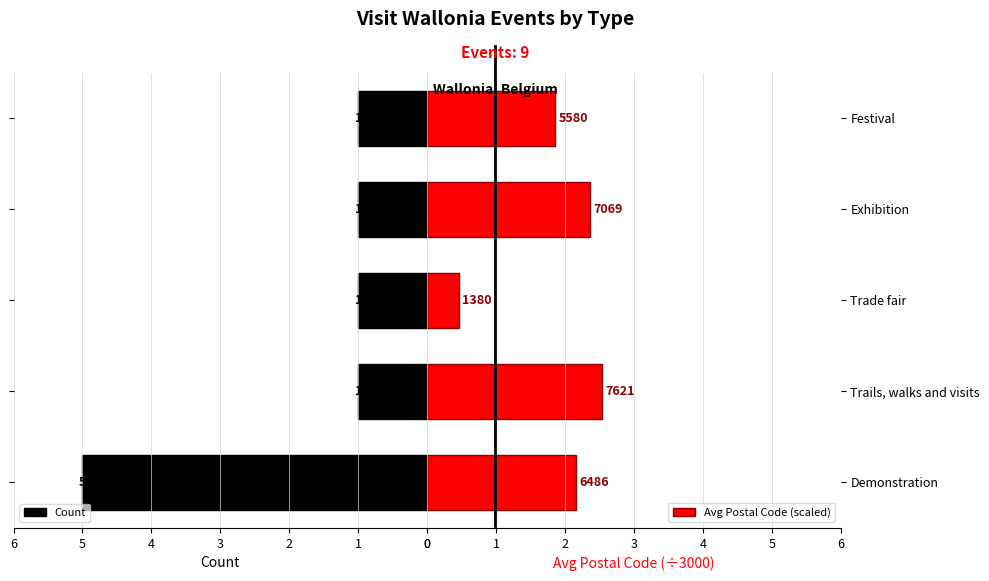

What is the sum of all Count values?

9.0